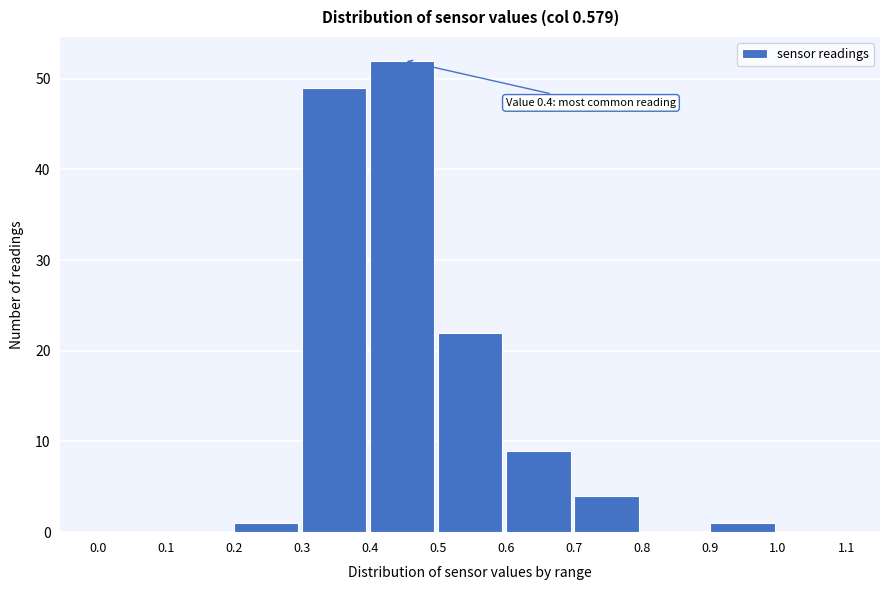

Over which range of the x-axis is the bar tallest?

0.4 to 0.5